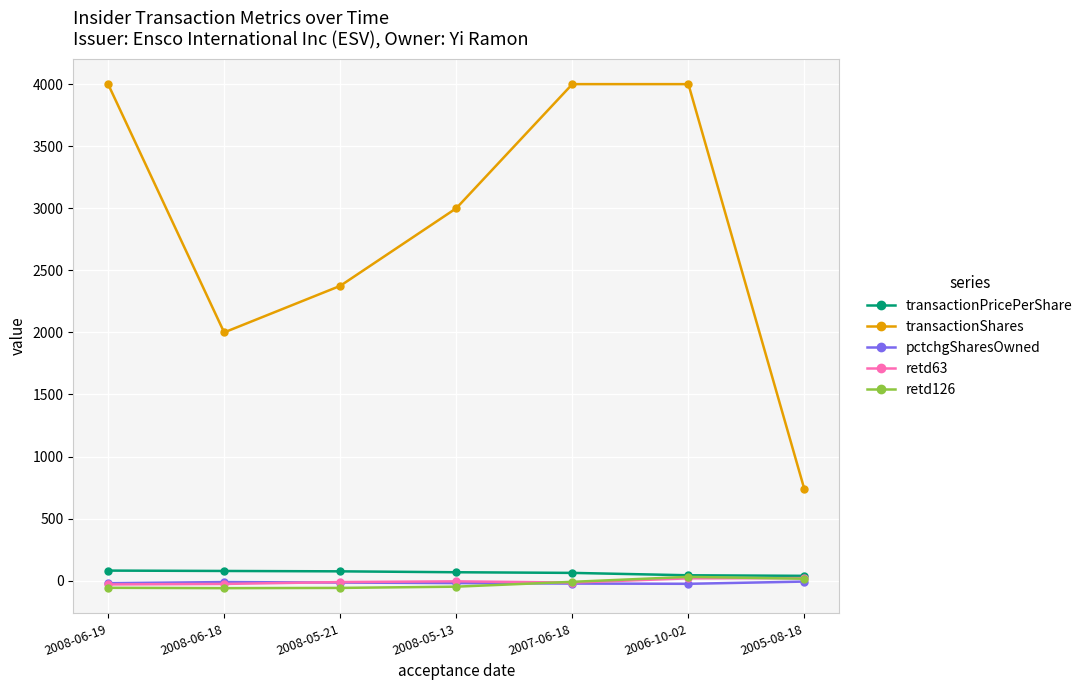

How many values in the transactionPricePerShare series exceed 68?

4